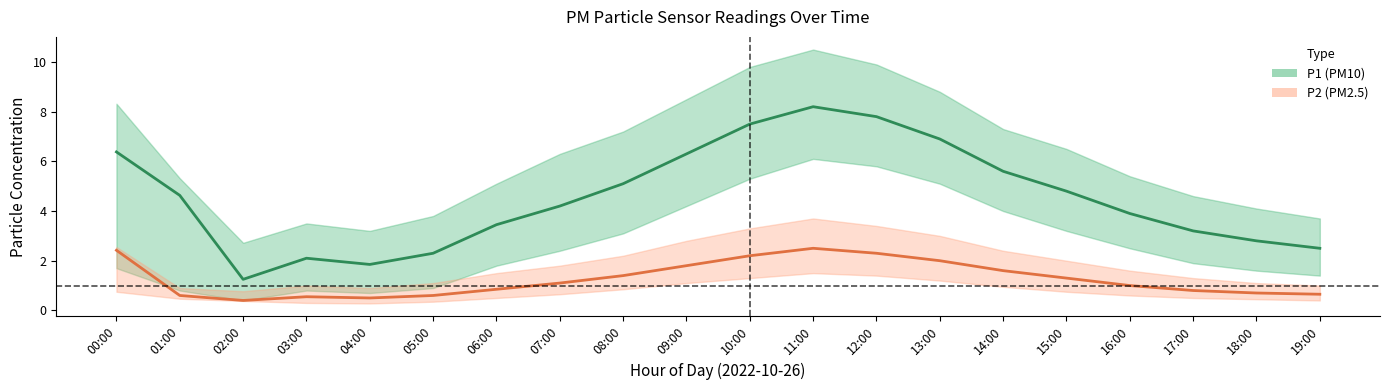

At 07:00, list the series in order from largest to smallest.

P1, P2